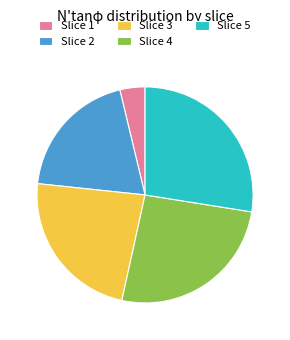

Is there a majority slice in this chart?

No